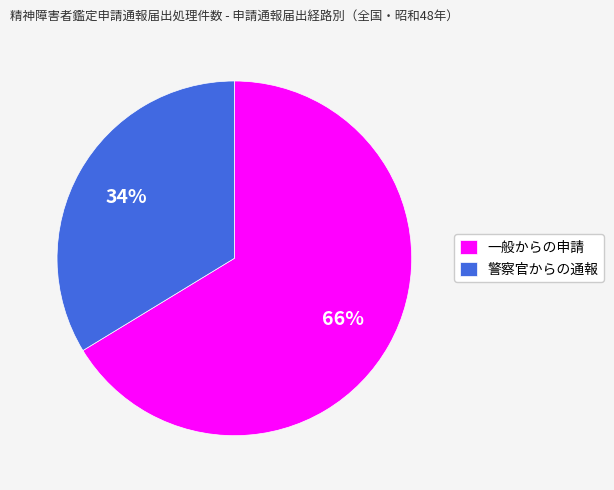

Is there any slice that represents more than half of the pie?

Yes